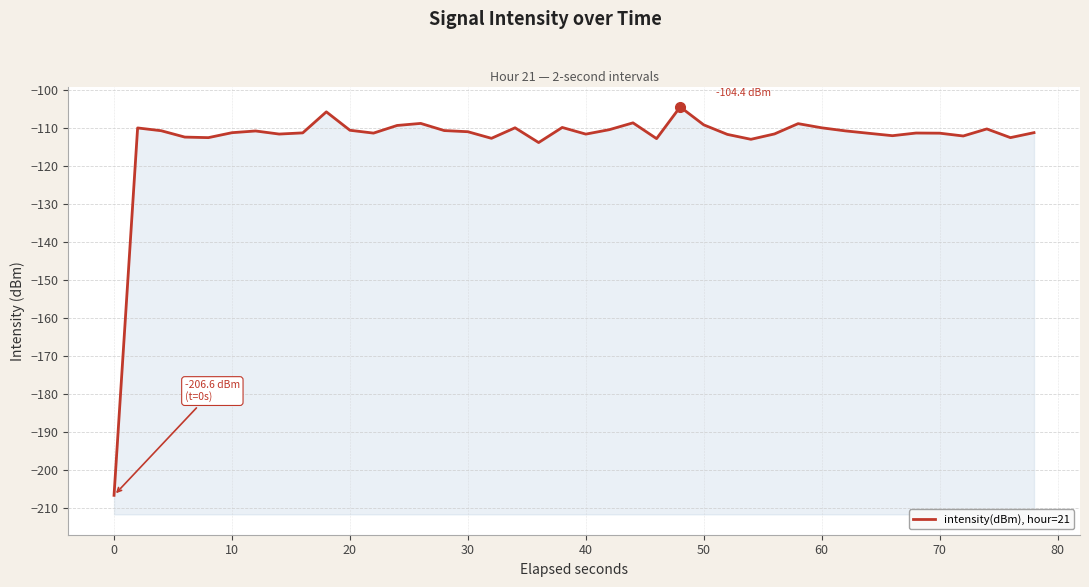

How many lines are shown in the chart?

1